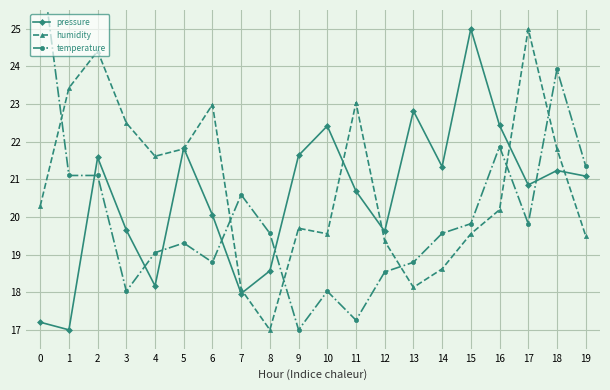

Between 18 and 5, which is larger?

5